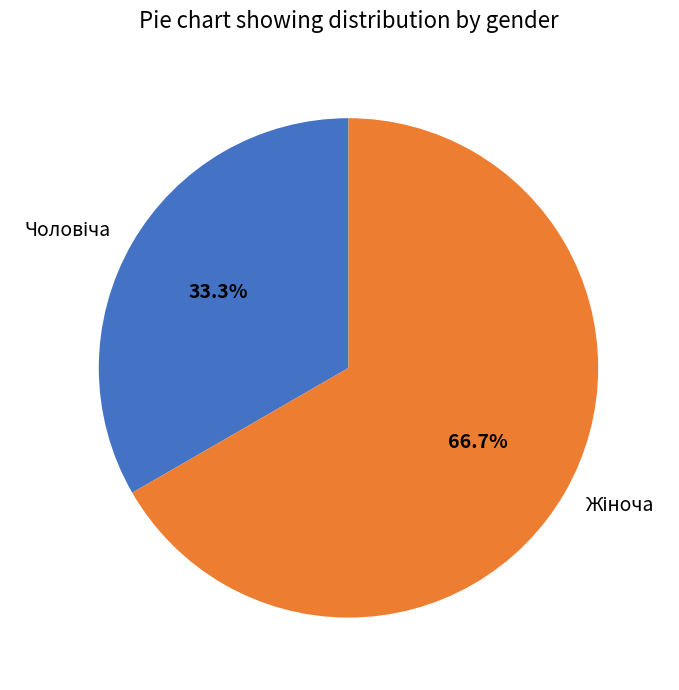

How many segments does this pie chart have?

2